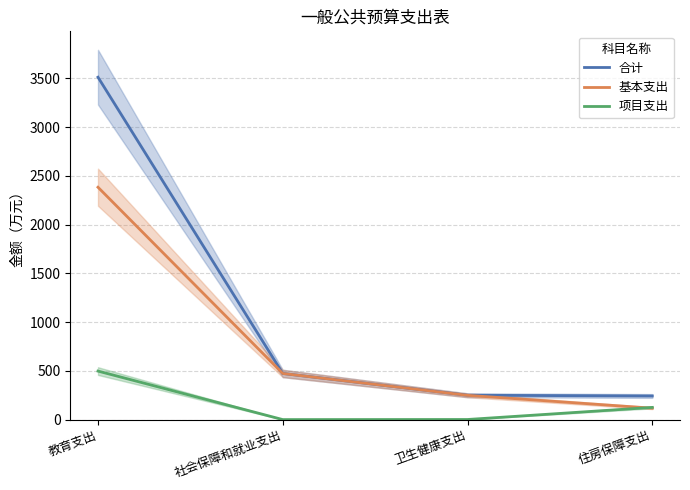

At how many categories does at least one series exceed 627?

1